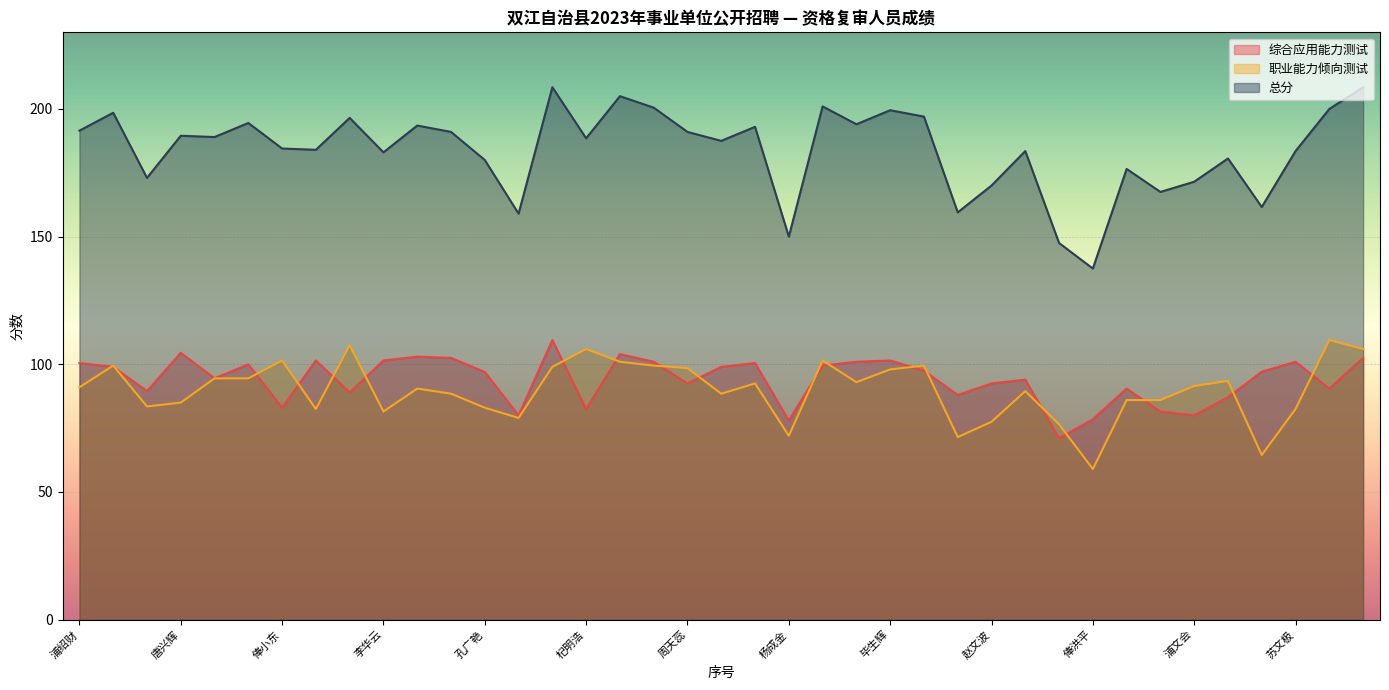

True or false: 综合应用能力测试 has more than 0 points higher than both neighbors.

True